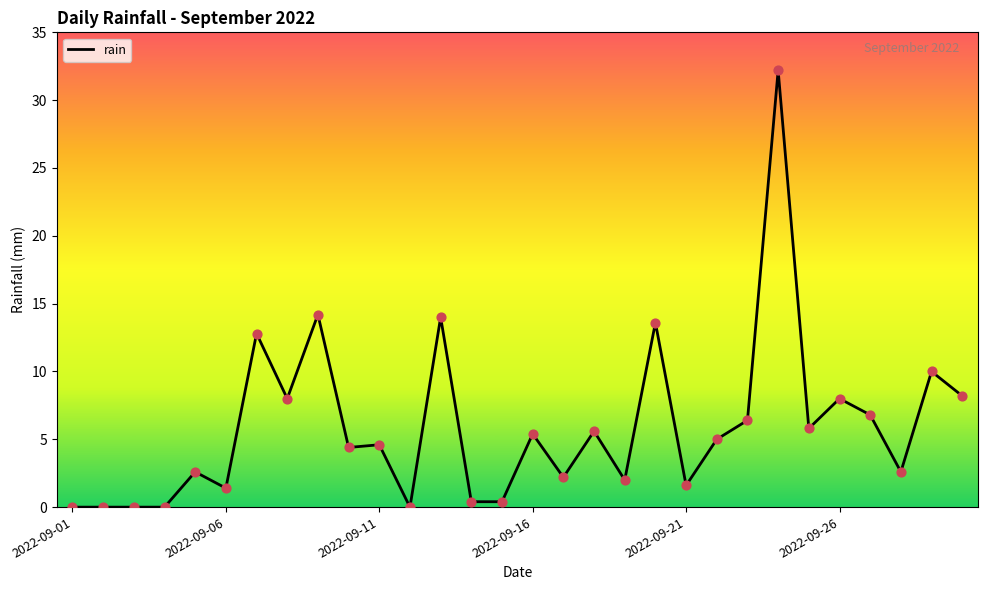

What is the greatest value displayed?

32.2